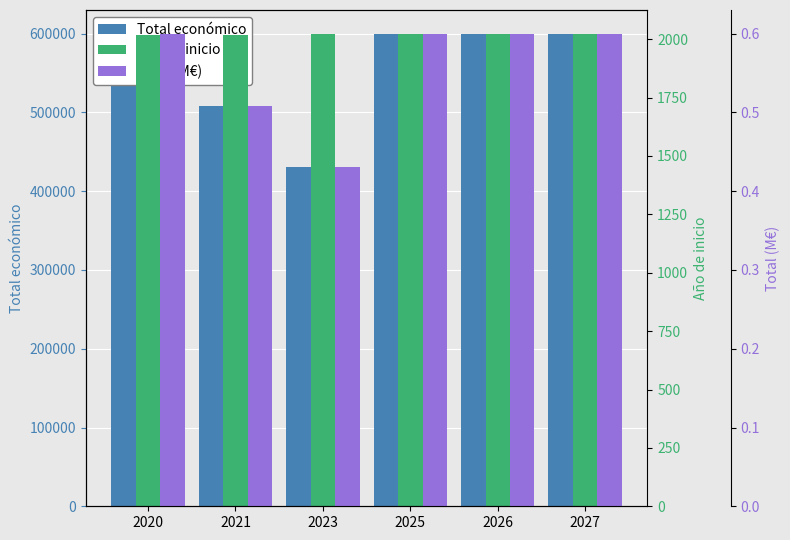

At which label does Año de inicio reach its minimum?

2021